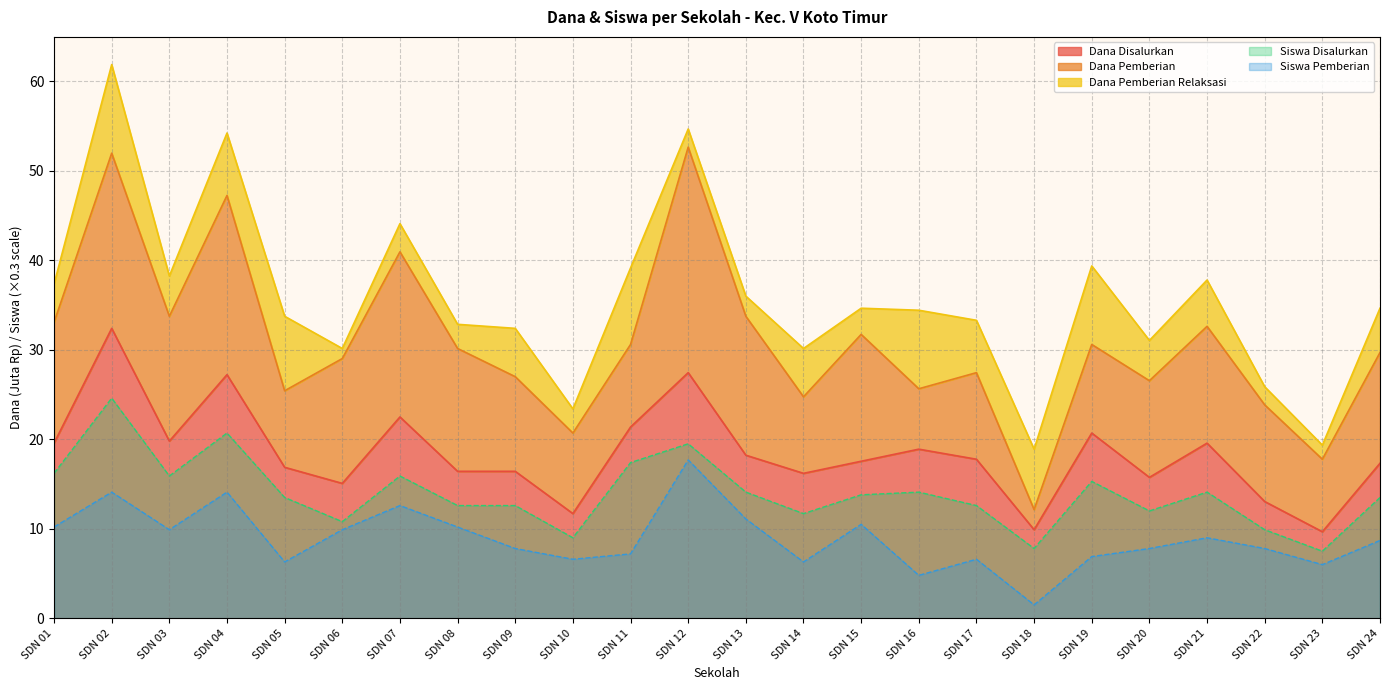

What is the spread (max minus min) of values at SDN 16?

14.1